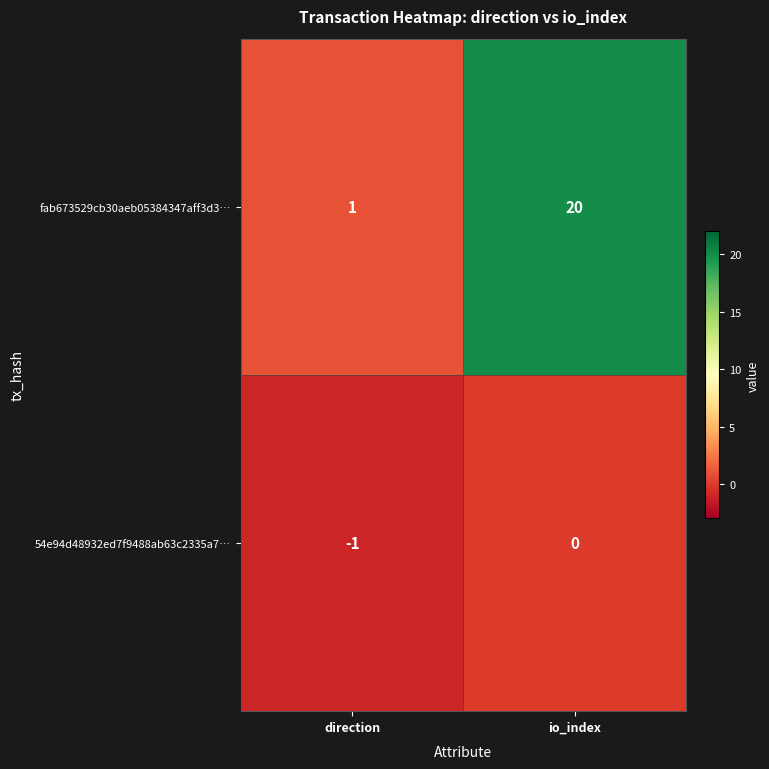

At which category is the sum across all series the highest?

io_index